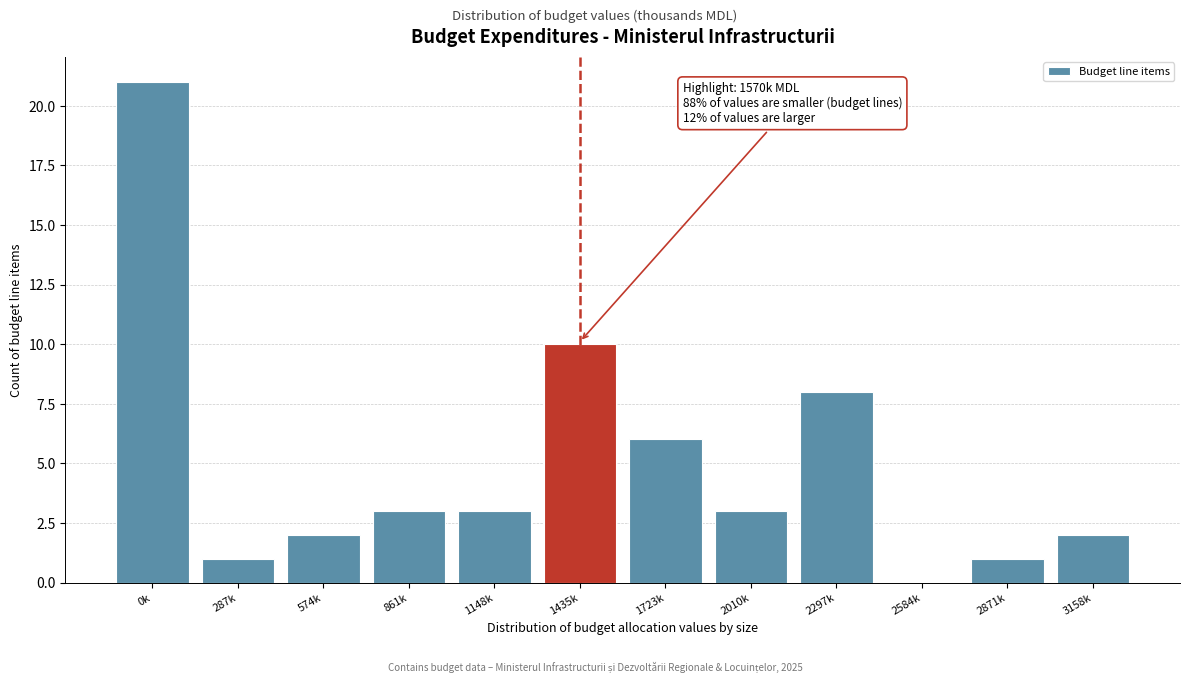

Reading right to left, list all the values displayed in this chart.

3158k=2	2871k=1	2584k=0	2297k=8	2010k=3	1723k=6	1435k=10	1148k=3	861k=3	574k=2	287k=1	0k=21